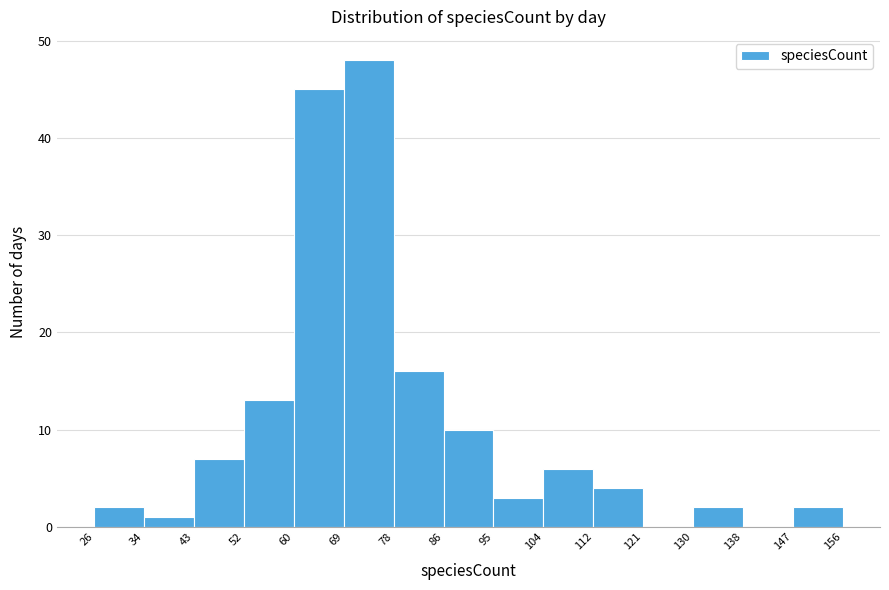

What is the height of the bar covering 26 to 34 on the x-axis? The values are not printed on the chart, so give them approximately, as read against the axis.

2